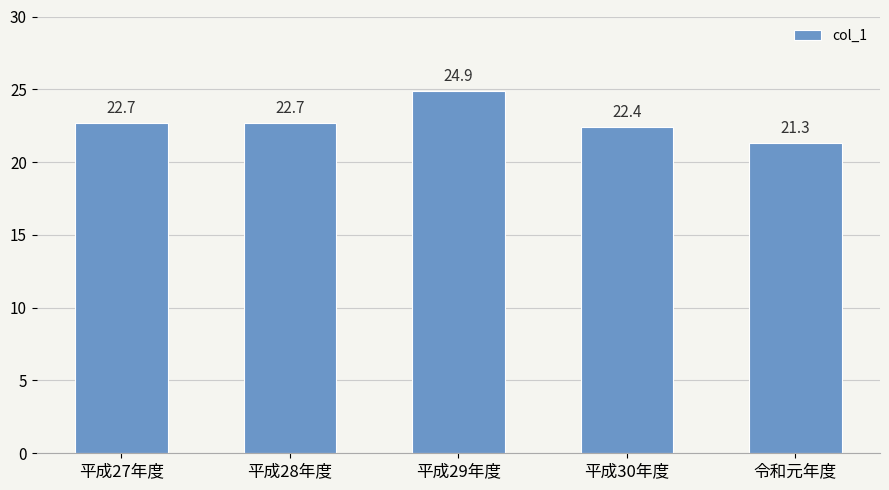

Which label corresponds to the largest value in the chart?

平成29年度